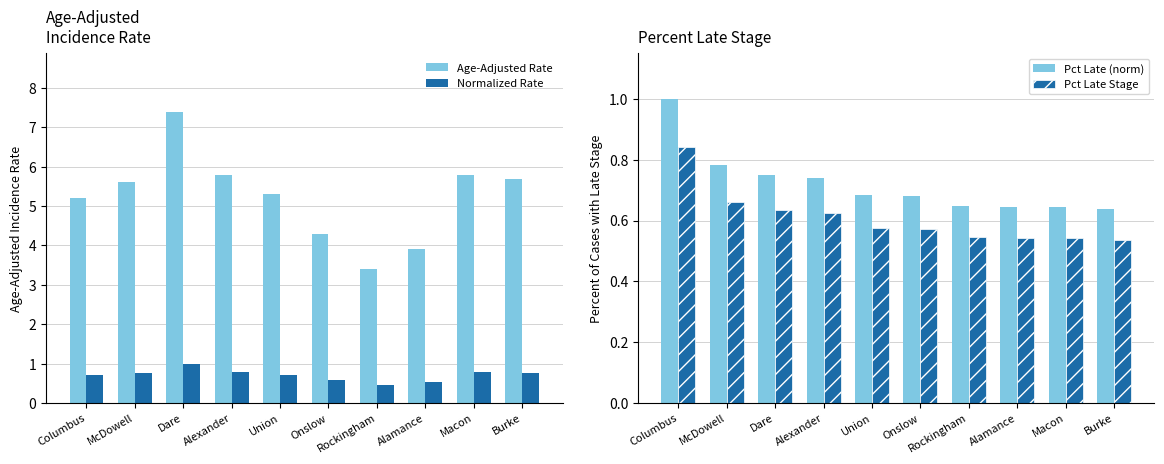

At which category is the sum across all series the highest?

Dare